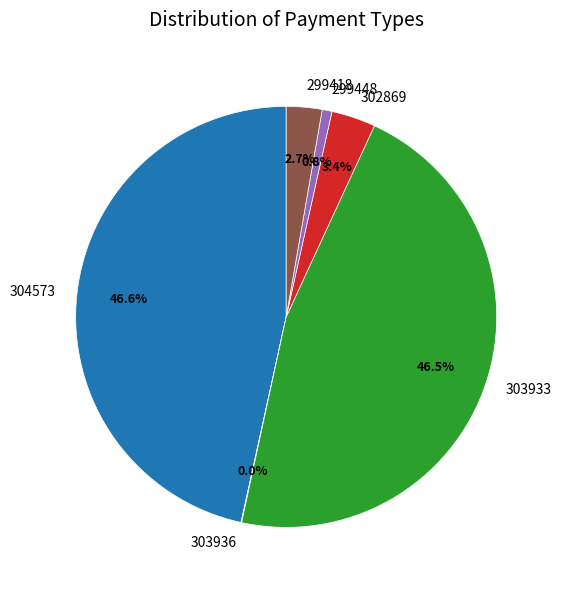

What percentage do 302869 and 299418 together represent?

6.1%